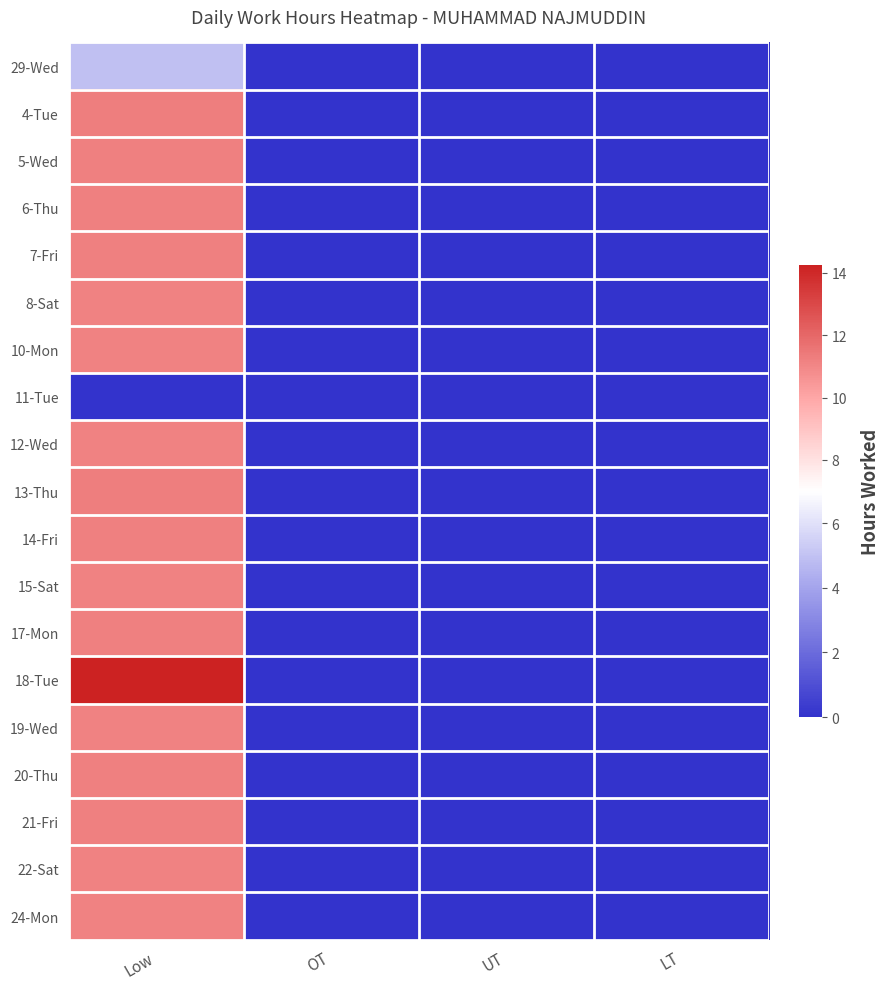

List the series in order of their peak value, lowest first.

11-Tue, 29-Wed, 19-Wed, 22-Sat, 15-Sat, 12-Wed, 8-Sat, 10-Mon, 24-Mon, 14-Fri, 6-Thu, 17-Mon, 7-Fri, 21-Fri, 5-Wed, 20-Thu, 4-Tue, 13-Thu, 18-Tue